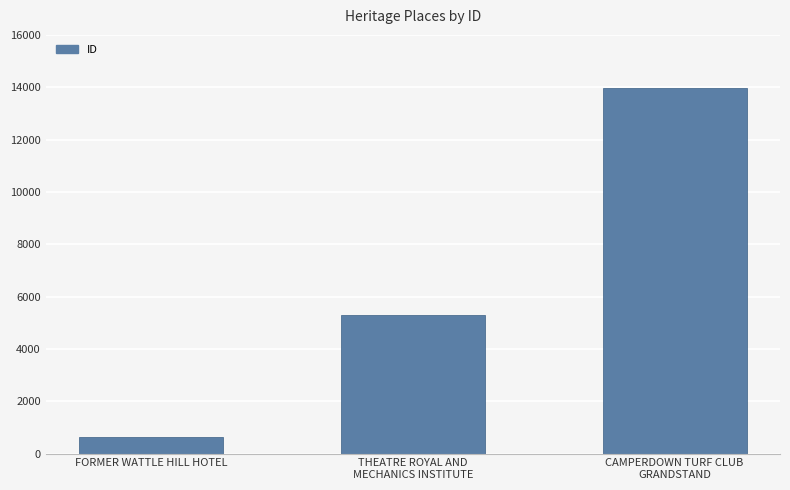

What is the label of the 1st bar from the left?

FORMER WATTLE HILL HOTEL